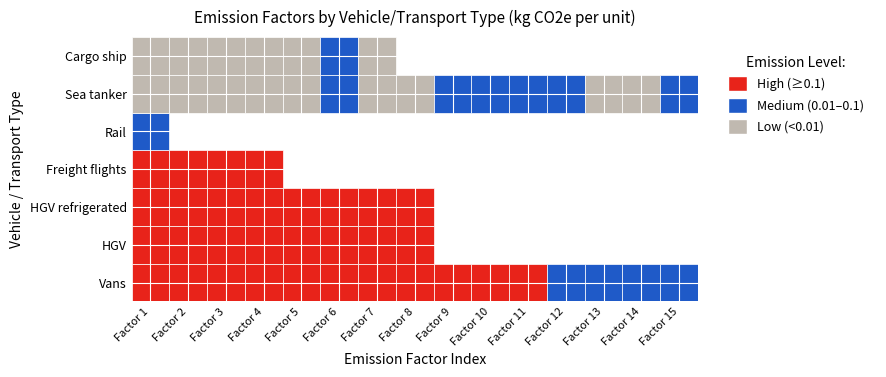

What is the spread (max minus min) of values at 7?

1.0